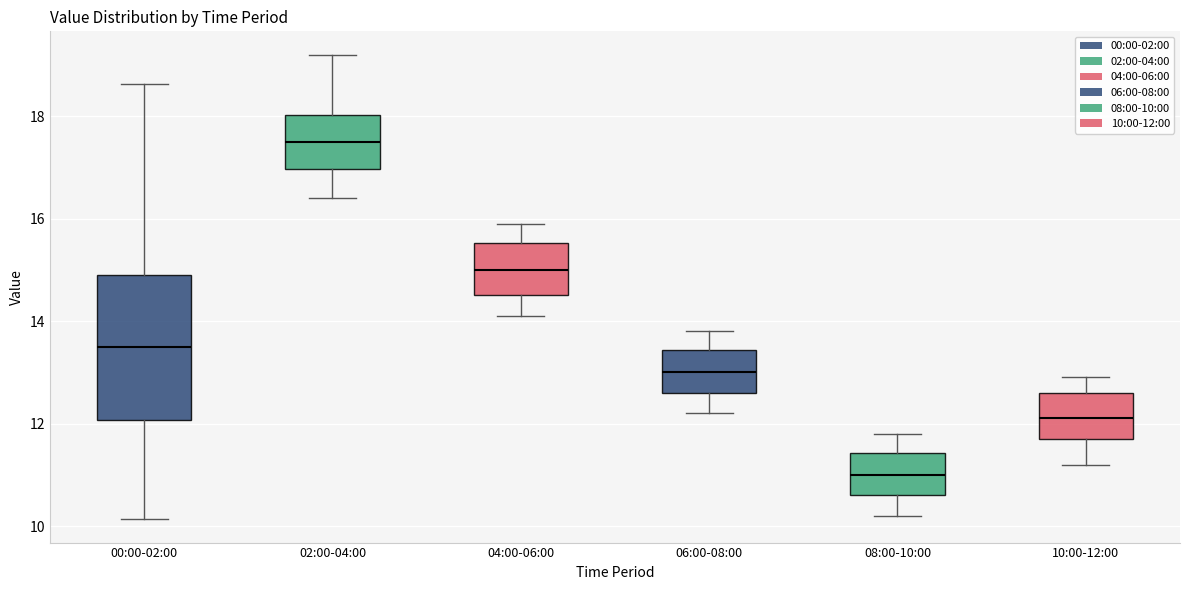

Reading left to right, read every box against the y-axis: the position of its median line, the range the box covers, and the ends of its whiskers. The values are not printed on the chart, so give them approximately, as read against the axis.

00:00-02:00: median 13.6, box 12.0 to 15.0, whiskers 10.2 to 18.6
02:00-04:00: median 17.6, box 17.0 to 18.0, whiskers 16.4 to 19.2
04:00-06:00: median 15.0, box 14.6 to 15.6, whiskers 14.2 to 16.0
06:00-08:00: median 13.0, box 12.6 to 13.4, whiskers 12.2 to 13.8
08:00-10:00: median 11.0, box 10.6 to 11.4, whiskers 10.2 to 11.8
10:00-12:00: median 12.2, box 11.8 to 12.6, whiskers 11.2 to 13.0